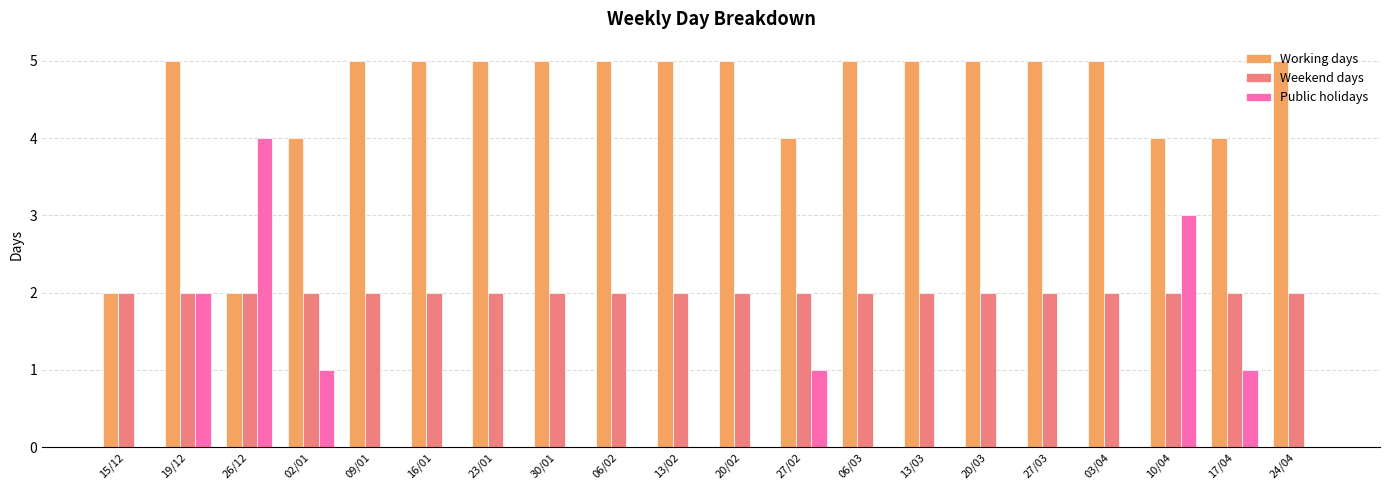

Are the bars horizontal?

No